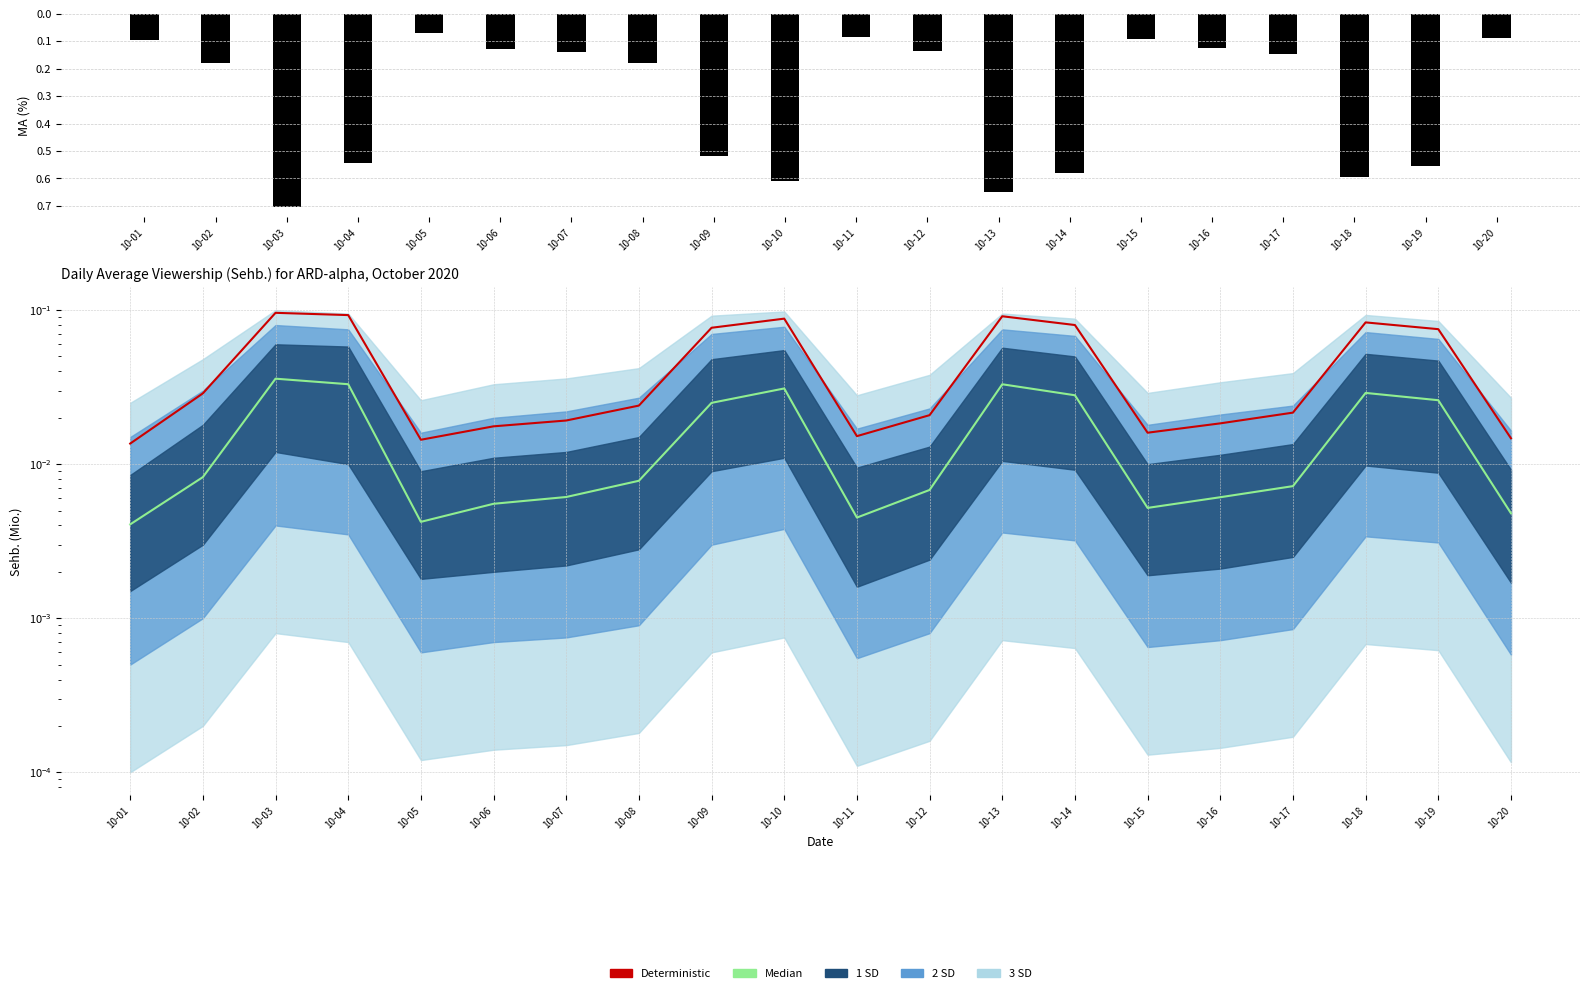

What is the value of the Deterministic bar at the 4th from the left?

0.1